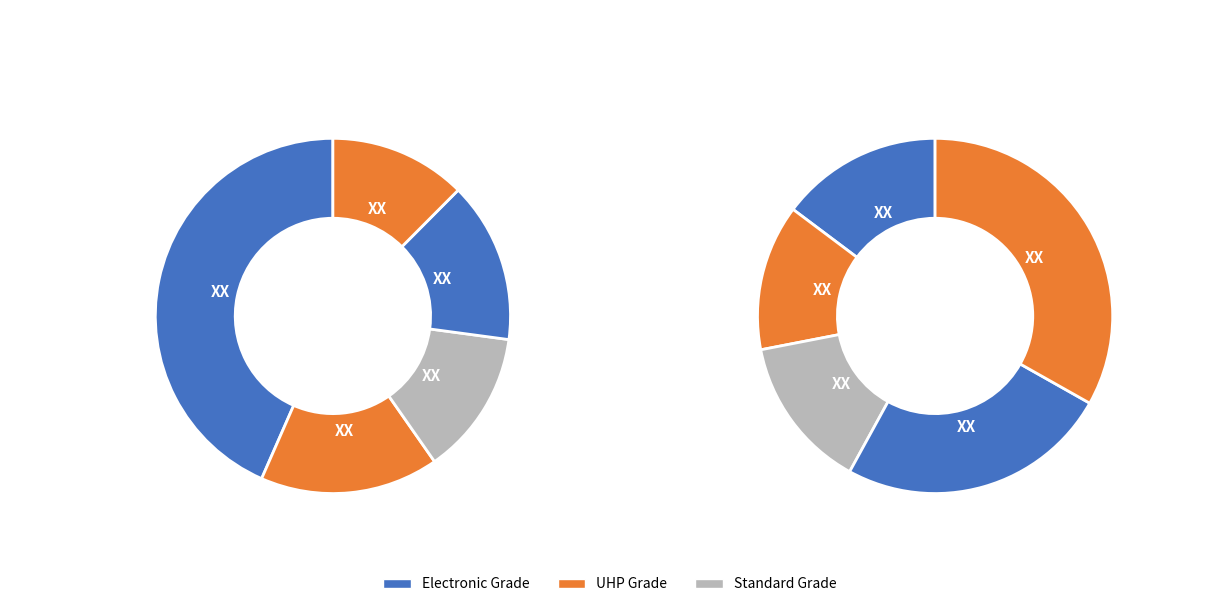

Does any single category account for the majority?

No